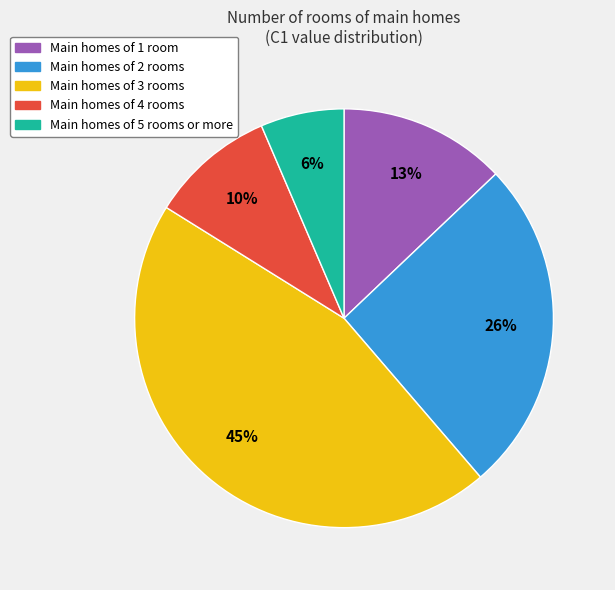

Does any single category account for the majority?

No